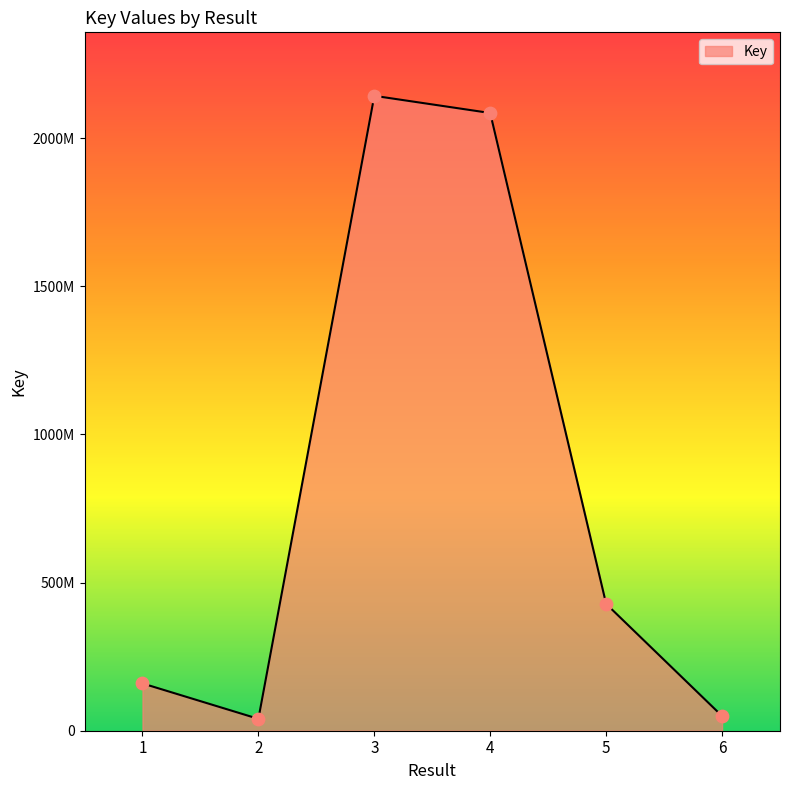

Does the chart have visible grid lines?

No